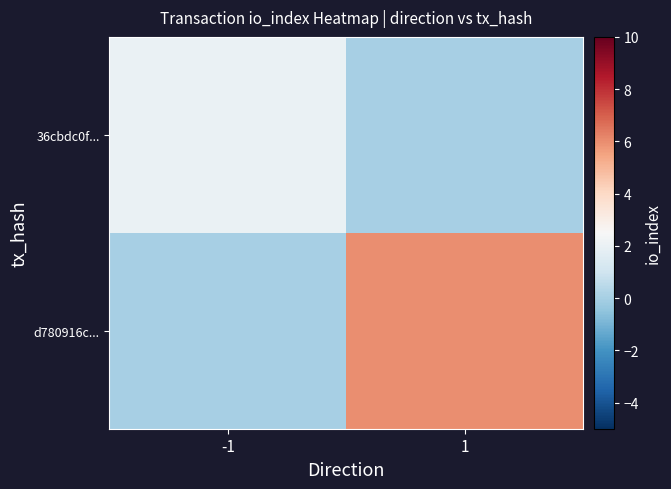

What is the spread (max minus min) of values at -1?

2